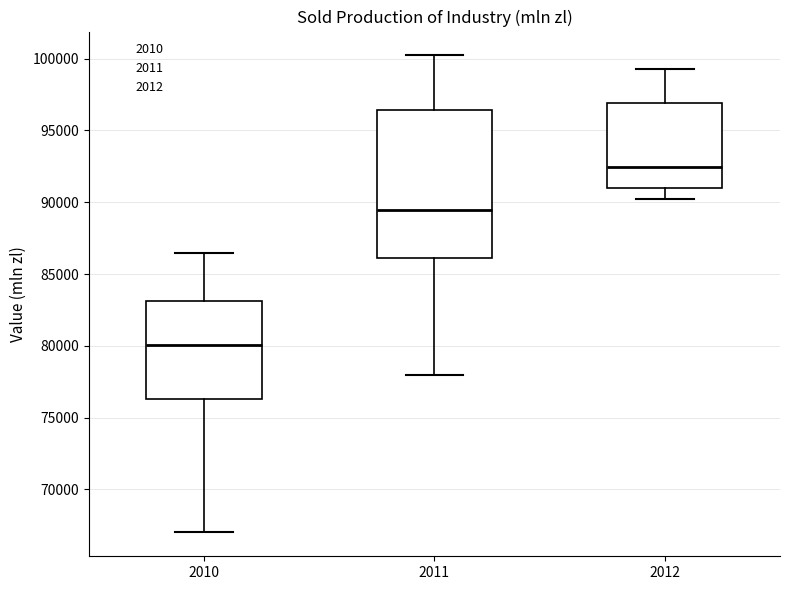

Which box's median line is the lowest?

2010